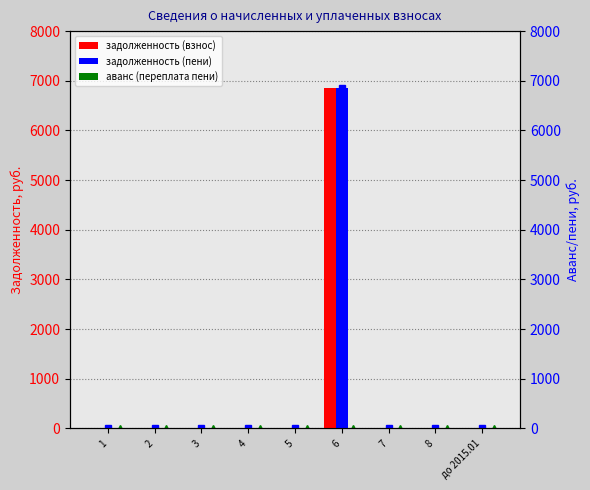

Reading left to right, what are all the values shown in this chart?

задолженность (взнос): 0.0	0.0	0.0	0.0	0.0	6847.7	0.0	0.0	0.0
задолженность (пени): 0.0	0.0	0.0	0.0	0.0	6847.7	0.0	0.0	0.0
аванс (переплата пени): 0.0	0.0	0.0	0.0	0.0	0.0	0.0	0.0	0.0